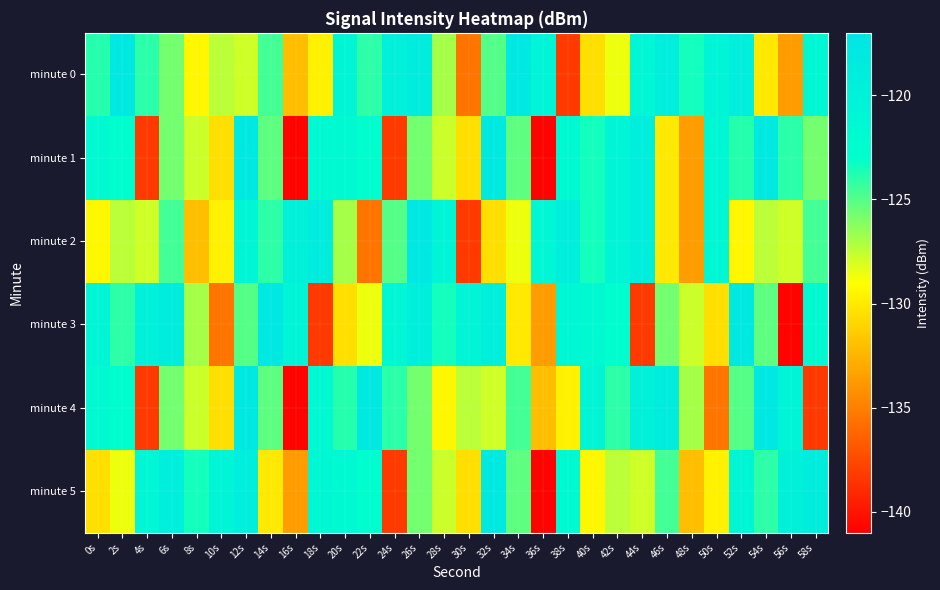

Which series has the largest total across all categories?

minute 0